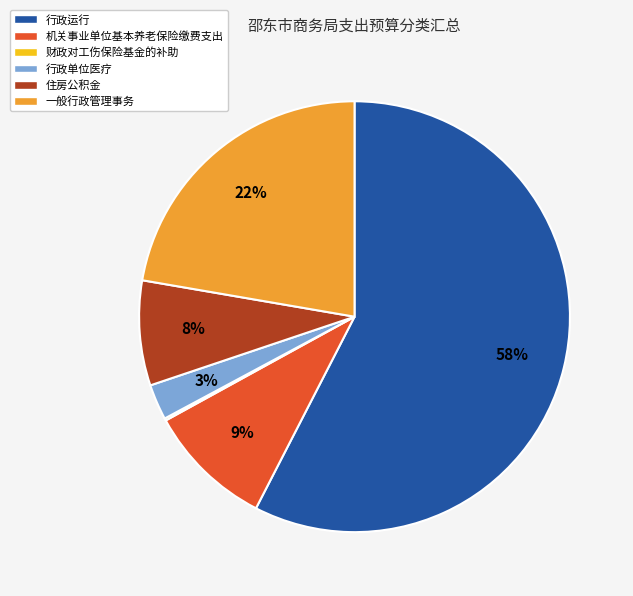

To the nearest percent, what portion does 住房公积金 represent?

8%